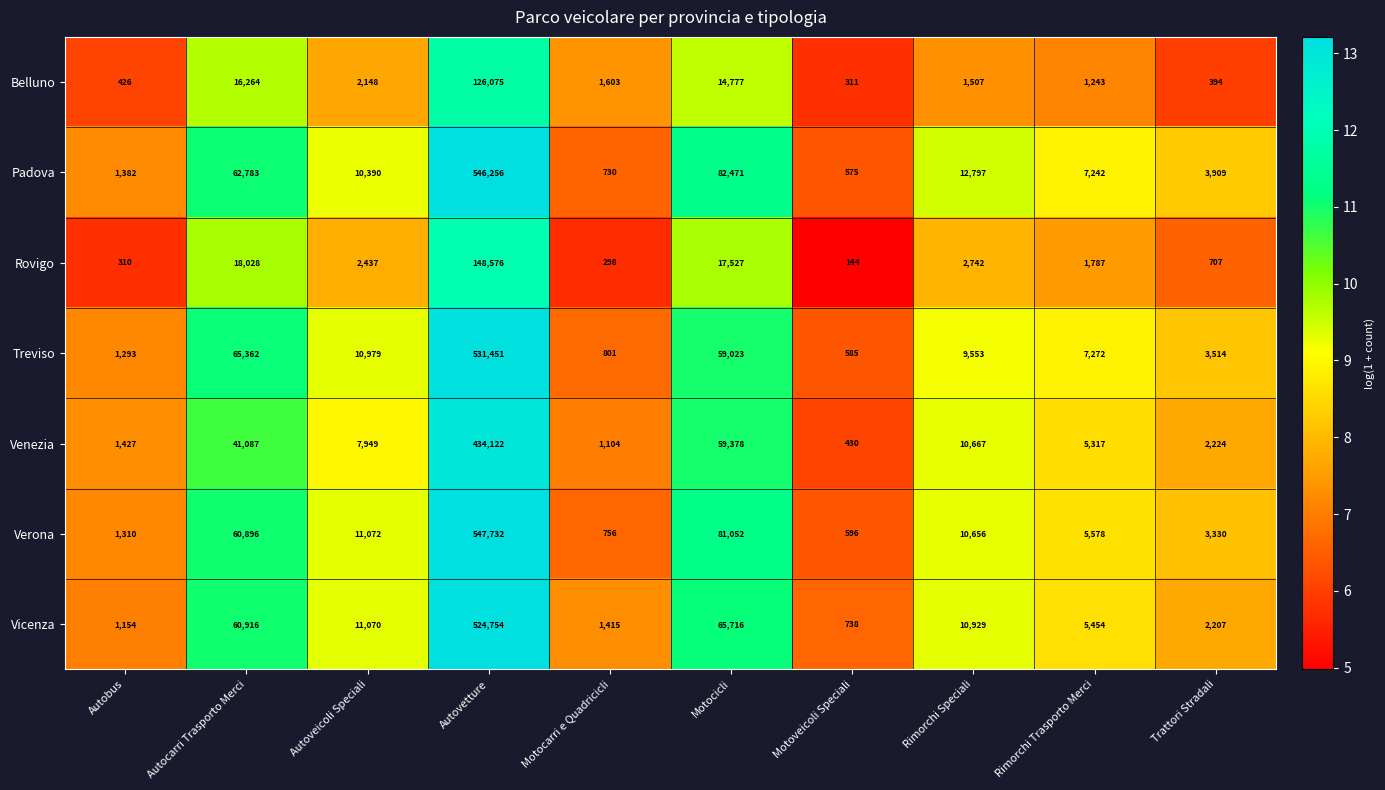

What is the smallest value displayed?

144